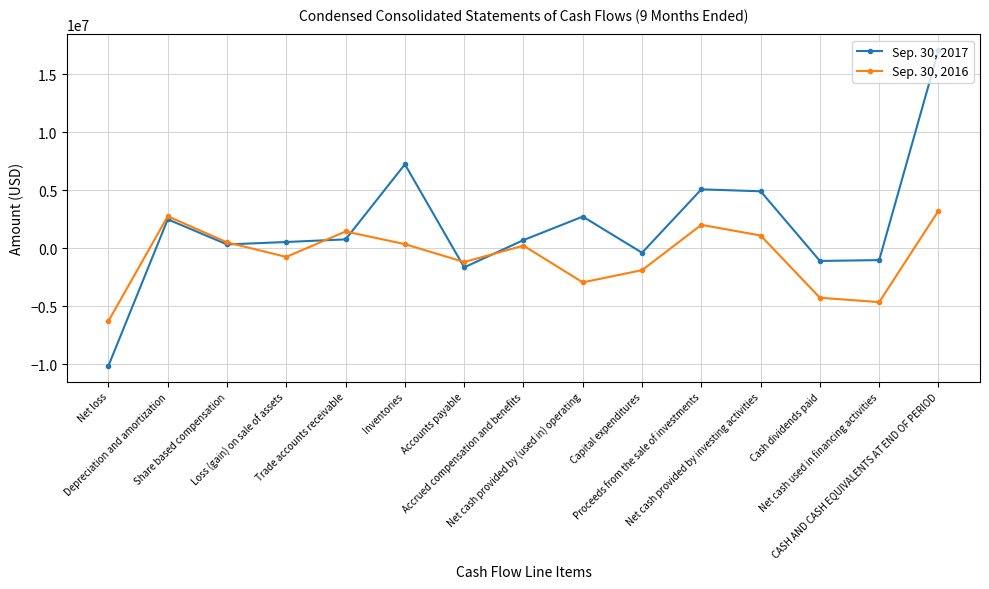

Where is the first local minimum for Sep. 30, 2016?

Loss (gain) on sale of assets